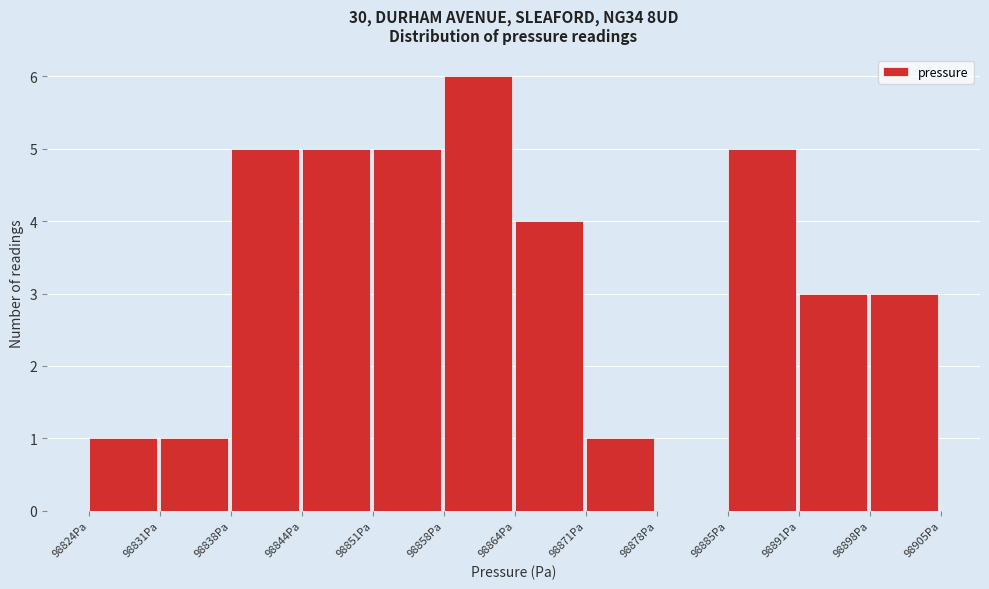

What is the height of the bar covering 98891 to 98898 on the x-axis? Neither the bar edges nor the heights are printed on the chart, so give them approximately, as read against the axes.

3